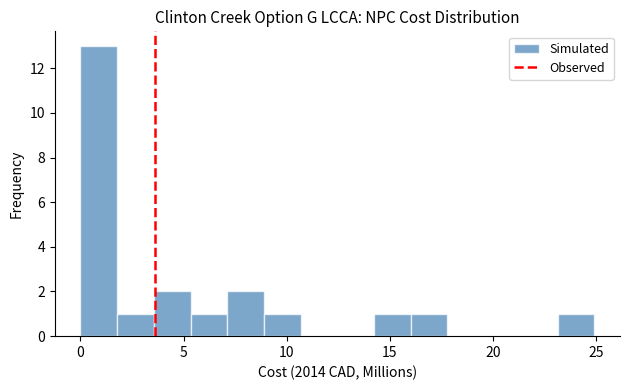

Read against the x-axis, roughly where is the centre of the tallest bar?

1.0